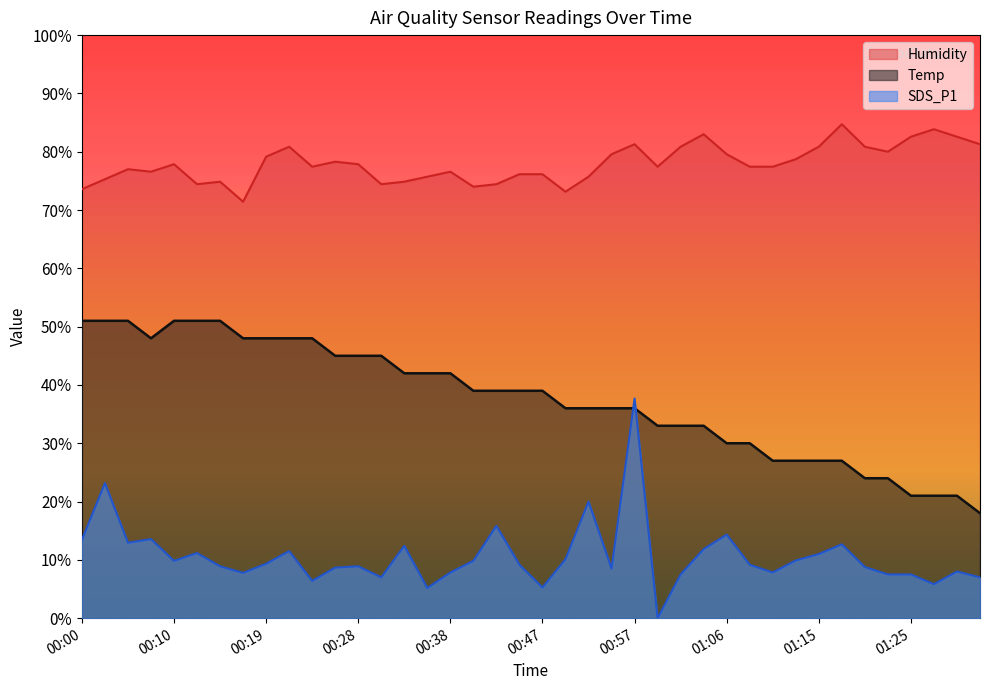

What is the value of the Temp point at the 24th from the left?

36.0